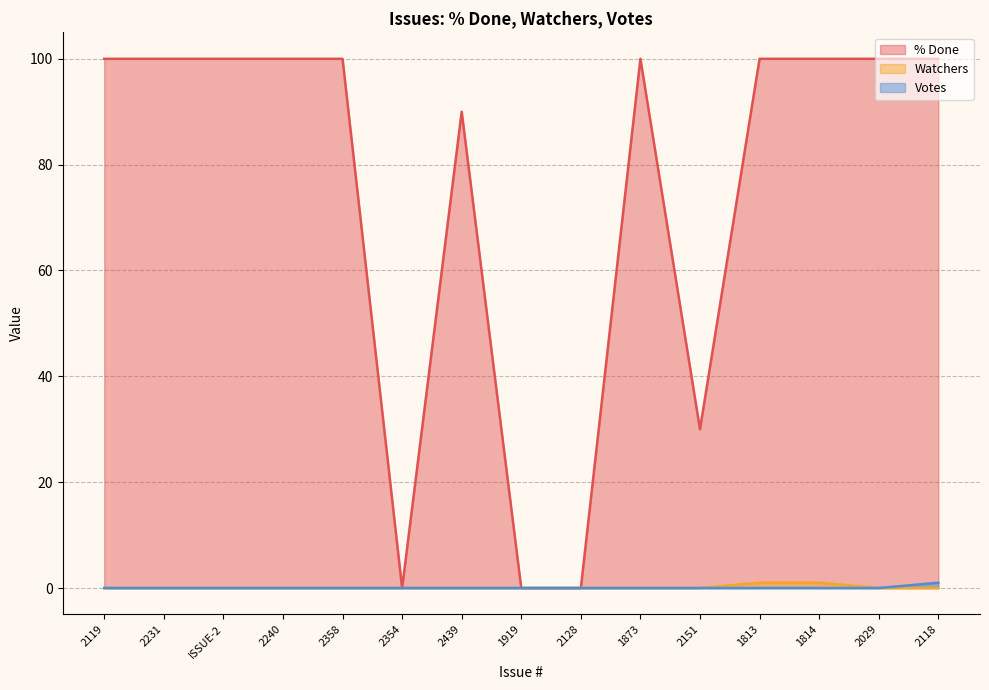

What is the sum of all Watchers values?

2